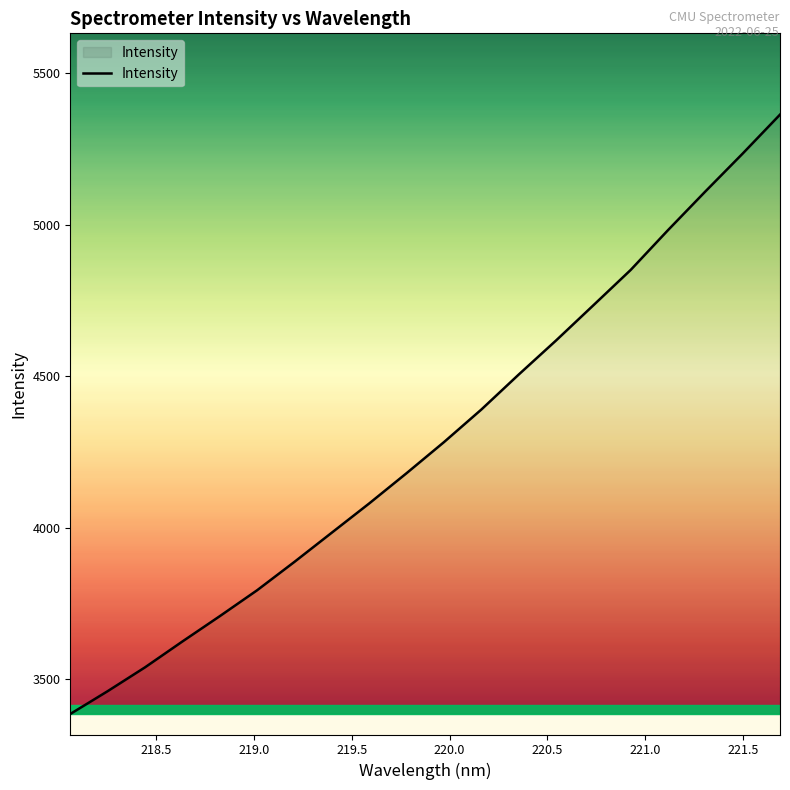

What is the maximum value shown in the chart?

5363.0